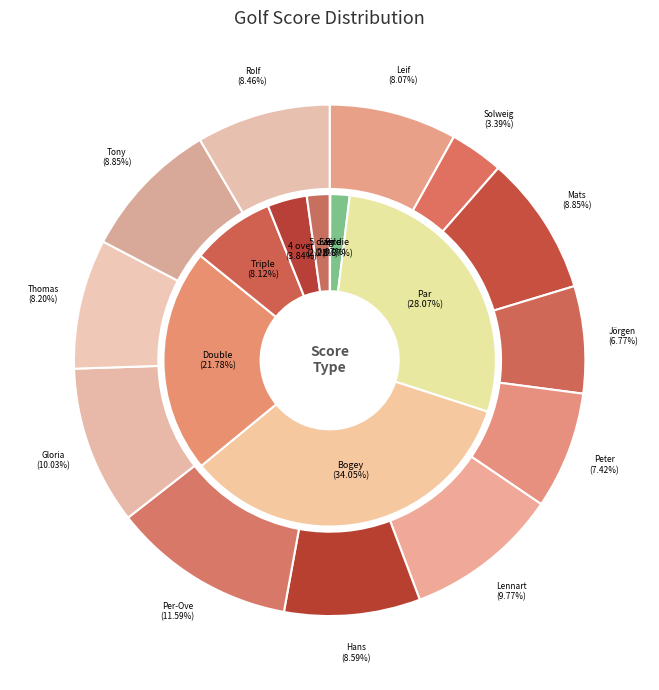

Count the number of slices in the pie.

12